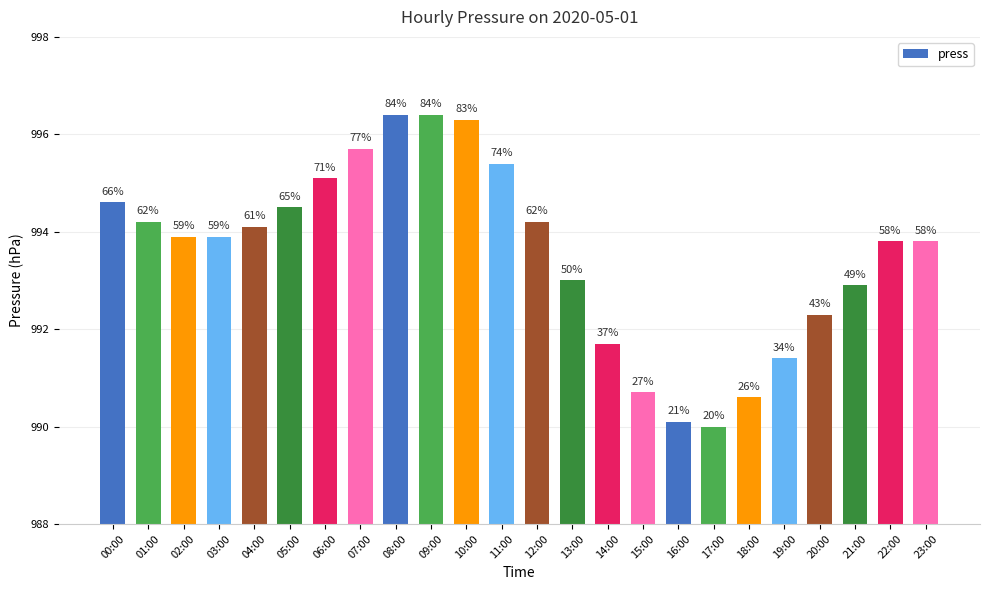

True or false: the data shows 1375.5 at 18:00.

False